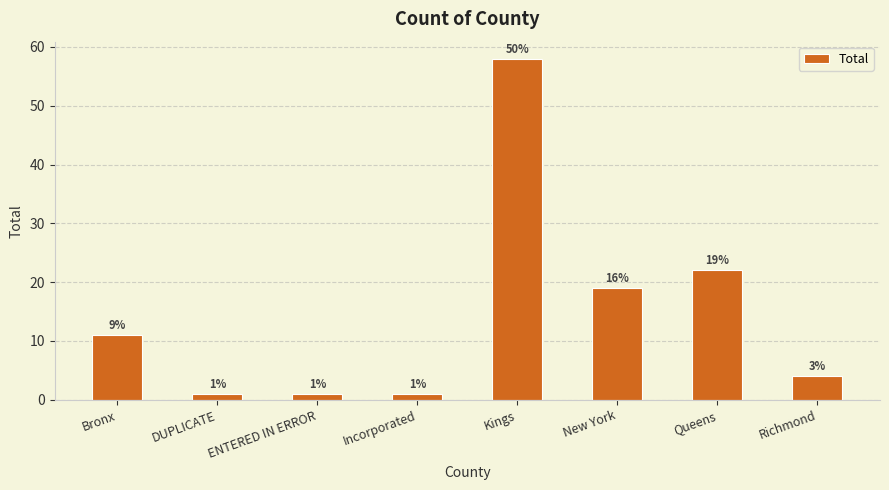

What is the average value?

15